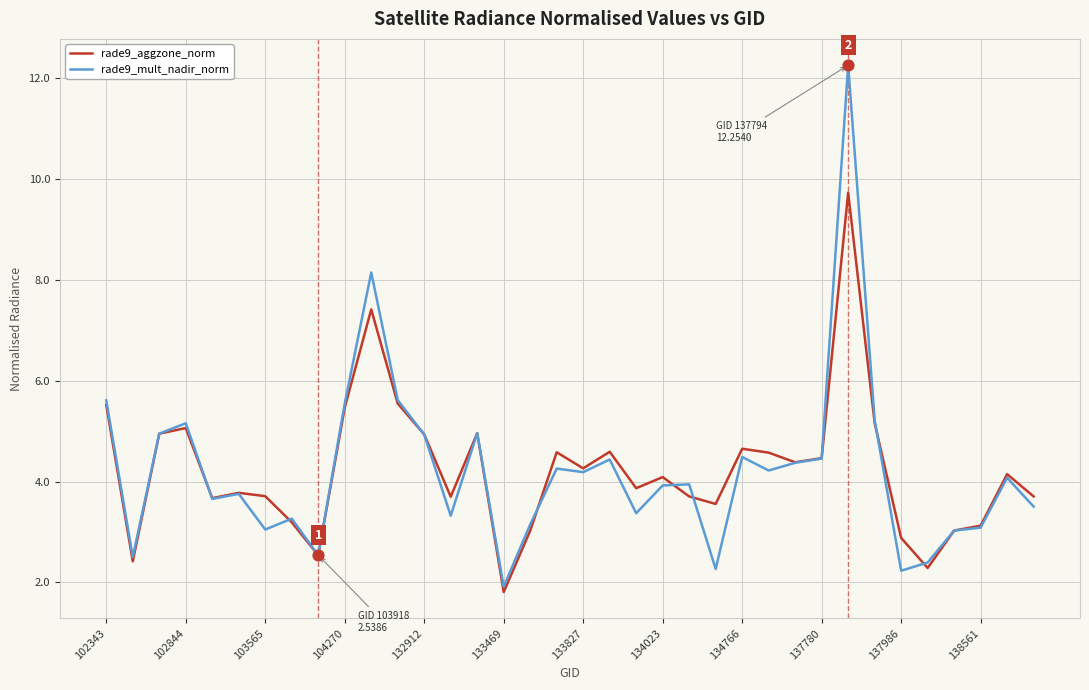

Which series has the largest range (max minus min)?

rade9_mult_nadir_norm